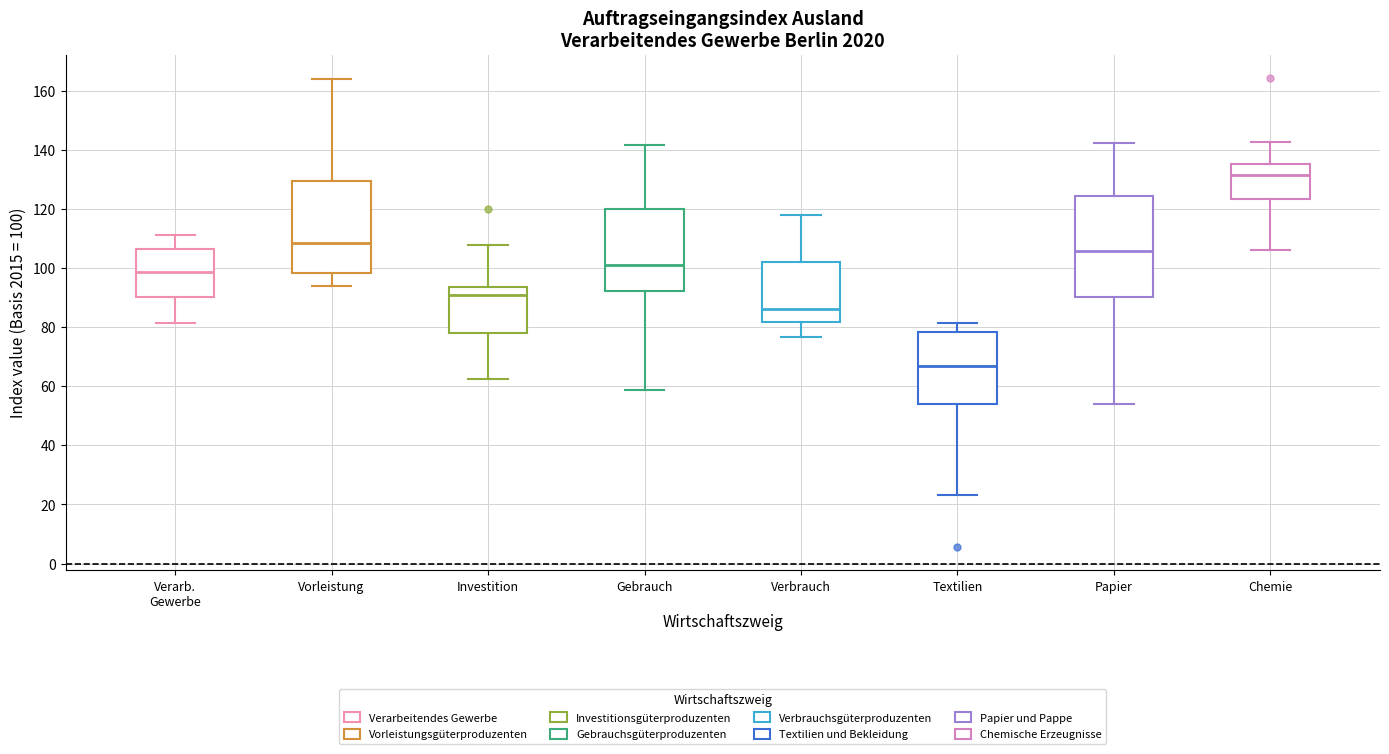

Which box has the lowest median line?

Textilien